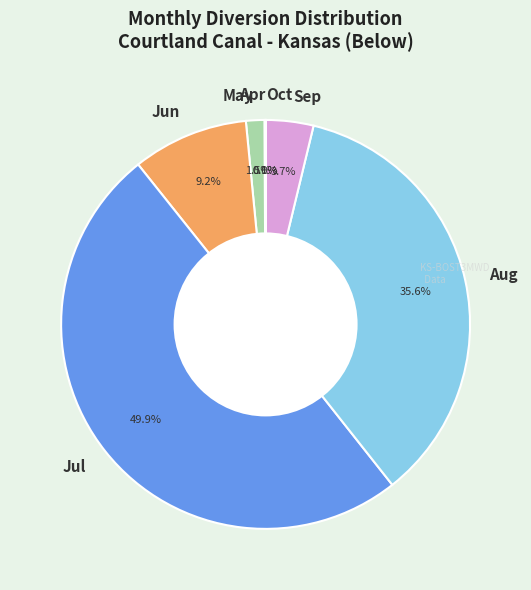

Does May represent more than half of the total?

No